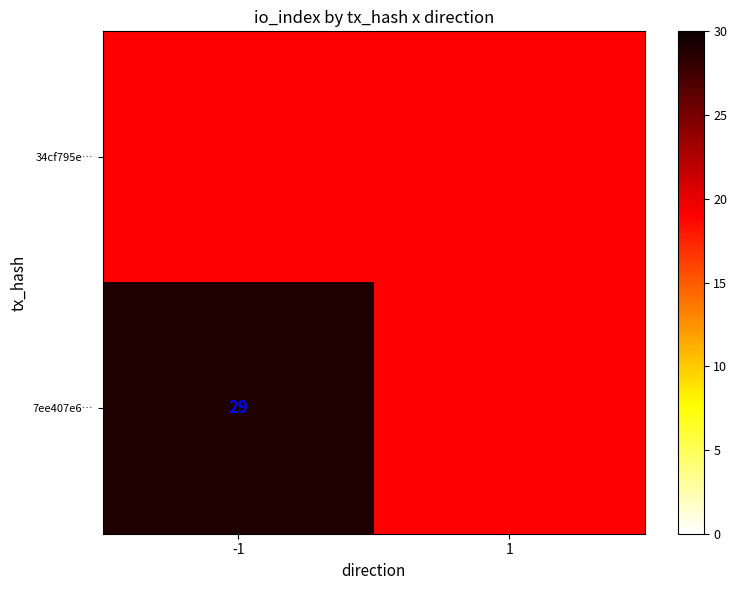

Count the number of data series in this chart.

2